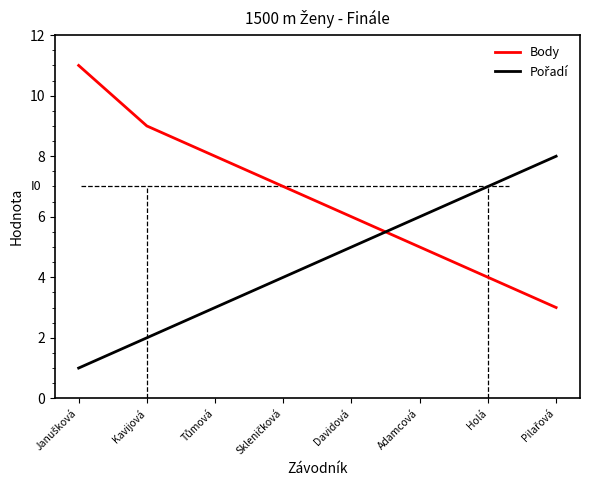

How many values in the Body series are below 7?

4